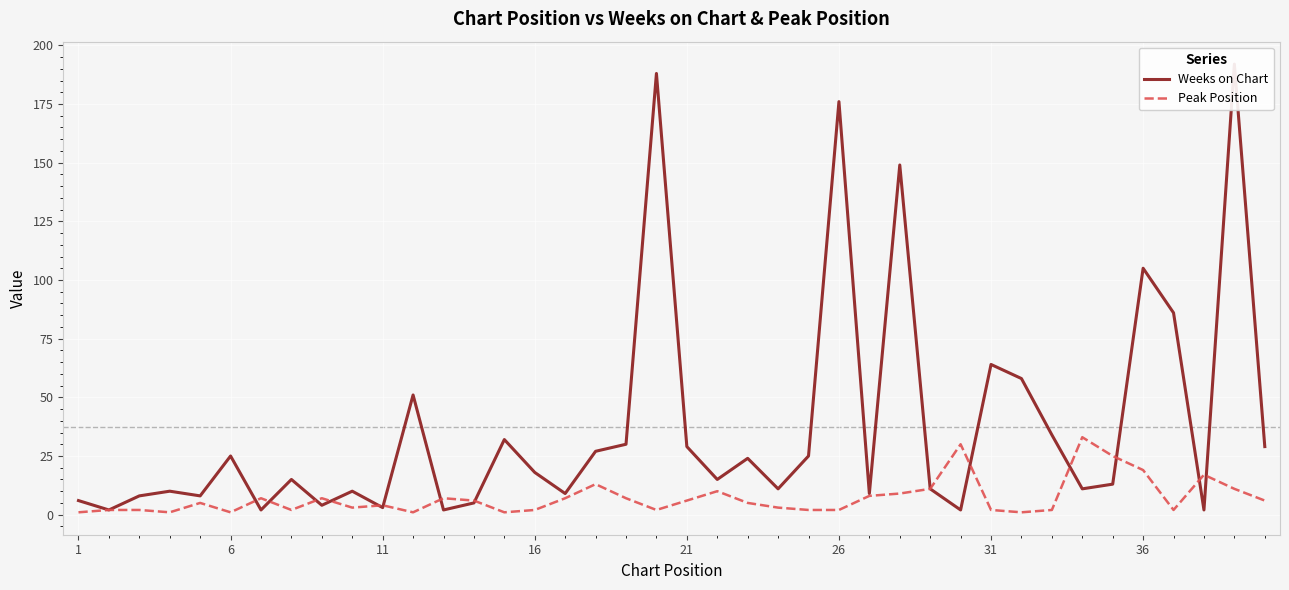

What is the maximum value shown in the chart?

192